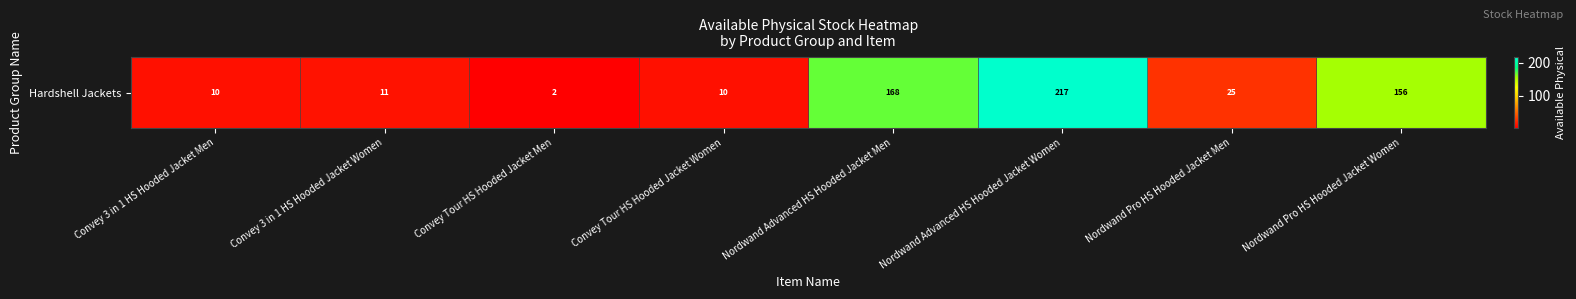

Reading left to right, transcribe all the data shown in this chart.

Convey 3 in 1 HS Hooded Jacket Men=10	Convey 3 in 1 HS Hooded Jacket Women=11	Convey Tour HS Hooded Jacket Men=2	Convey Tour HS Hooded Jacket Women=10	Nordwand Advanced HS Hooded Jacket Men=168	Nordwand Advanced HS Hooded Jacket Women=217	Nordwand Pro HS Hooded Jacket Men=25	Nordwand Pro HS Hooded Jacket Women=156